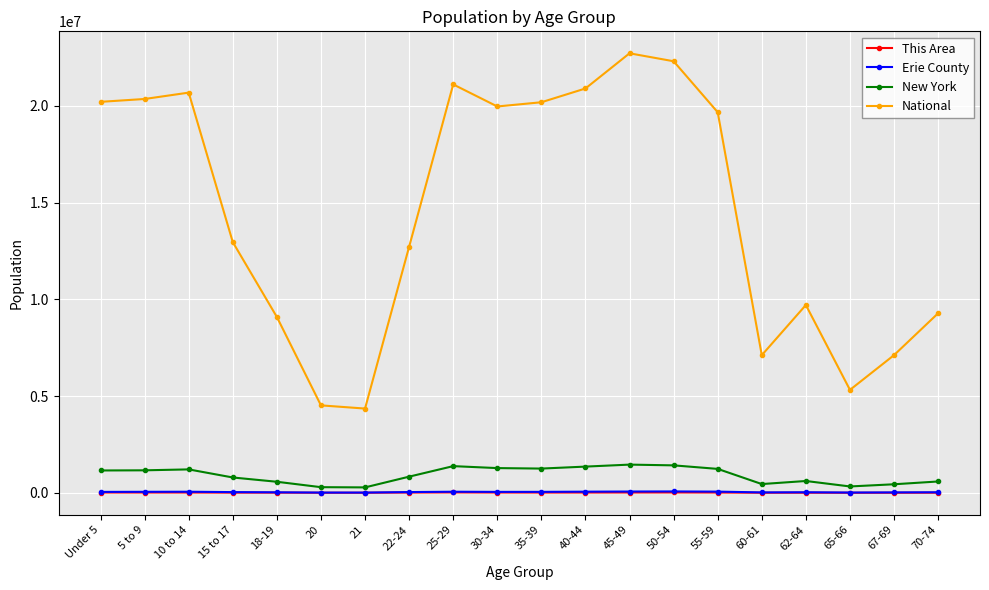

Between 18-19 and 45-49, which series saw the biggest shift?

National